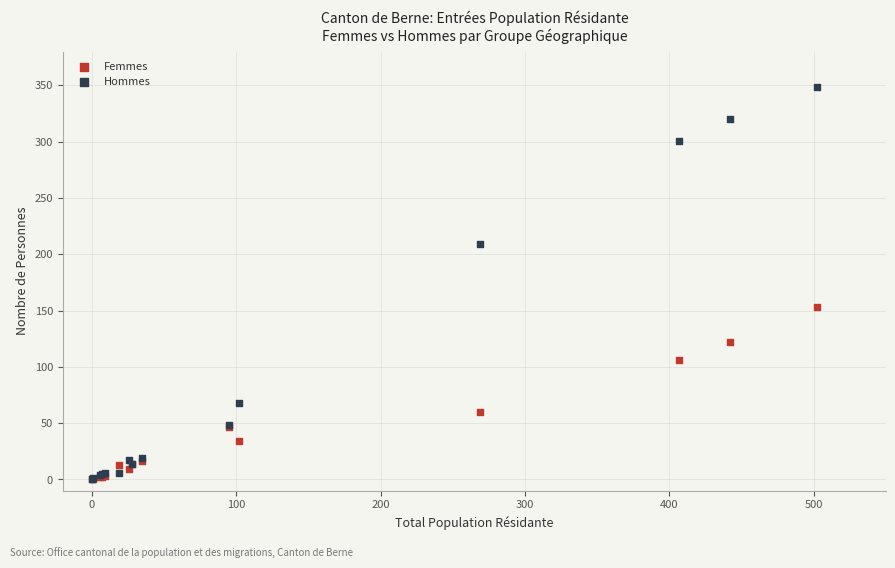

In the Femmes series, what Y value is closest to 76?

60